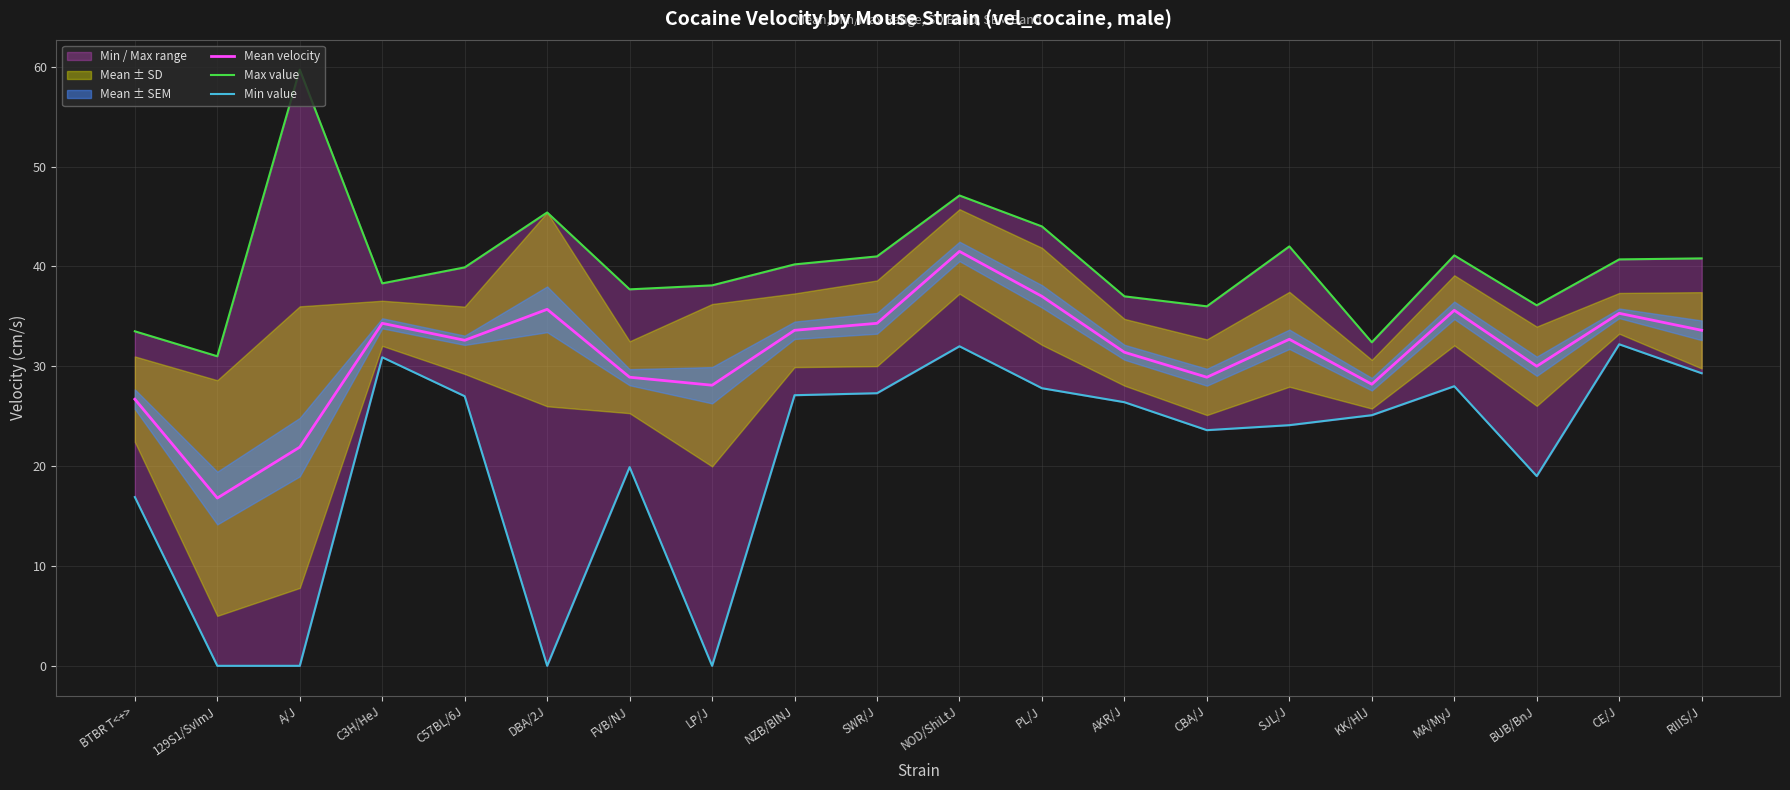

What value does the Mean velocity series have at NZB/BlNJ?

33.6